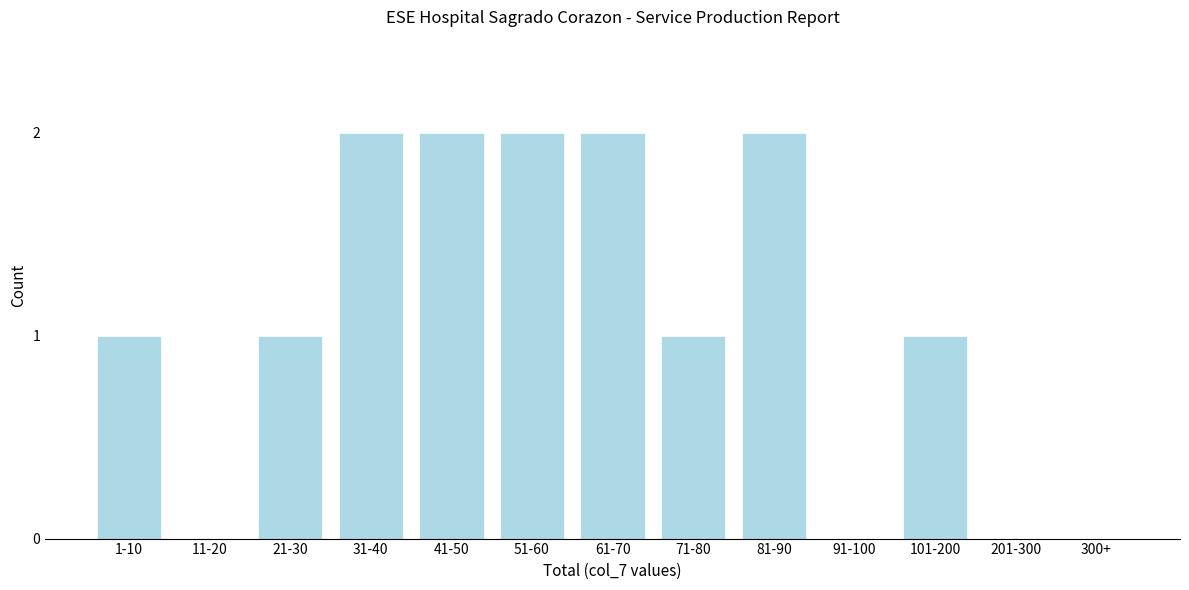

Reading left to right, transcribe all the data shown in this chart.

1-10=1	11-20=0	21-30=1	31-40=2	41-50=2	51-60=2	61-70=2	71-80=1	81-90=2	91-100=0	101-200=1	201-300=0	300+=0